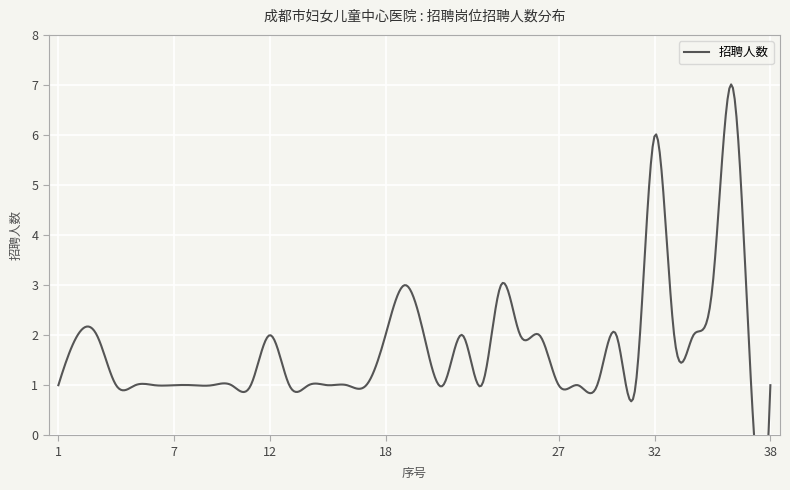

What is the difference between the values at 30 and 24?

1